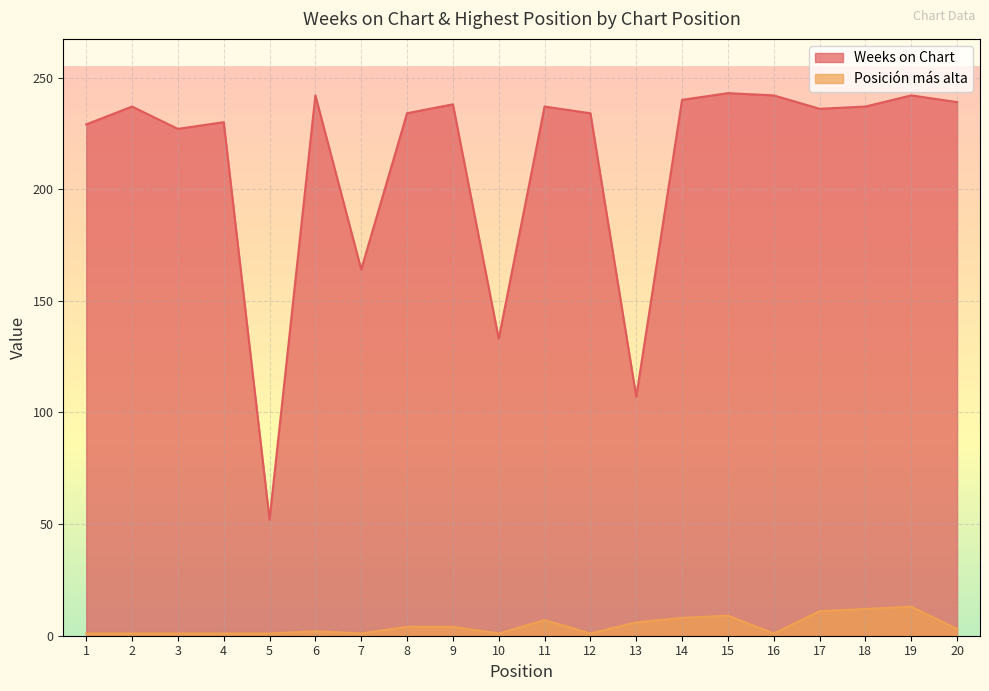

How many data points in Weeks on Chart are above 237?

7